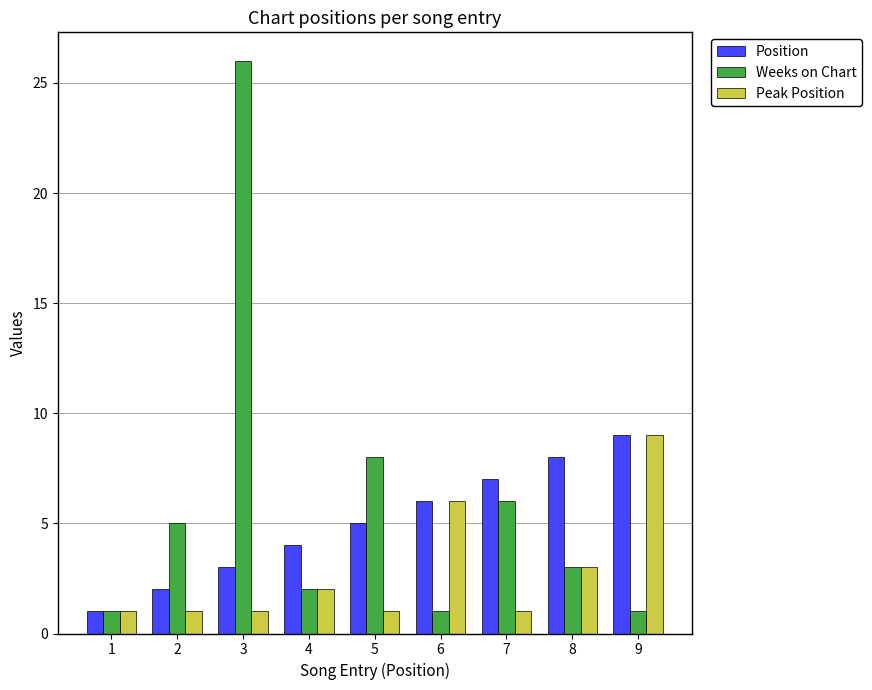

Reading right to left, transcribe all the data shown in this chart.

Position: 9	8	7	6	5	4	3	2	1
Weeks on Chart: 1	3	6	1	8	2	26	5	1
Peak Position: 9	3	1	6	1	2	1	1	1